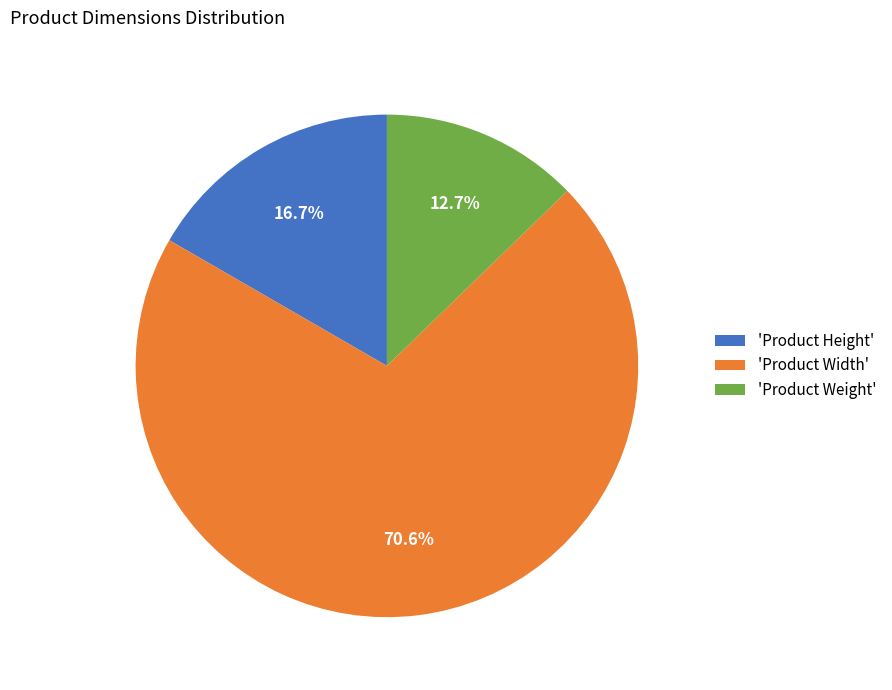

Approximately how many times larger is the value at 'Product Weight' compared to 'Product Height'?

0.8